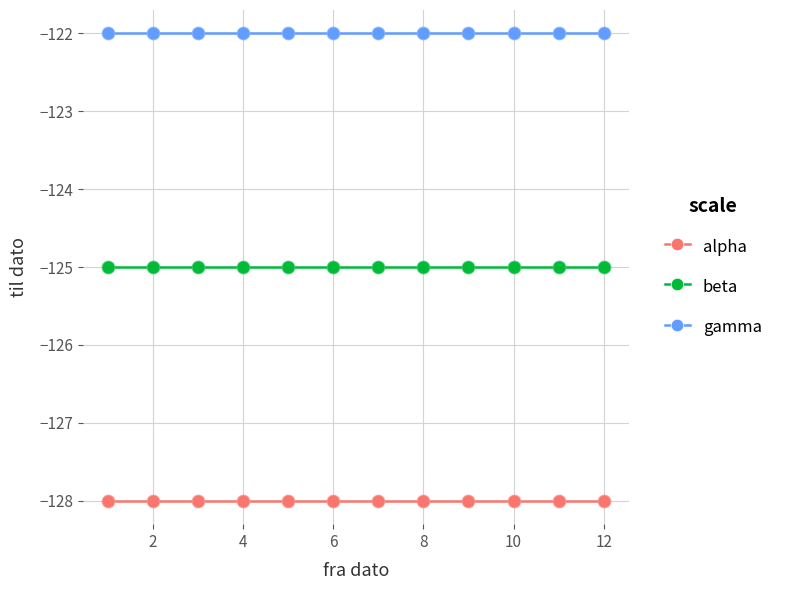

At how many categories does at least one series exceed -124?

12